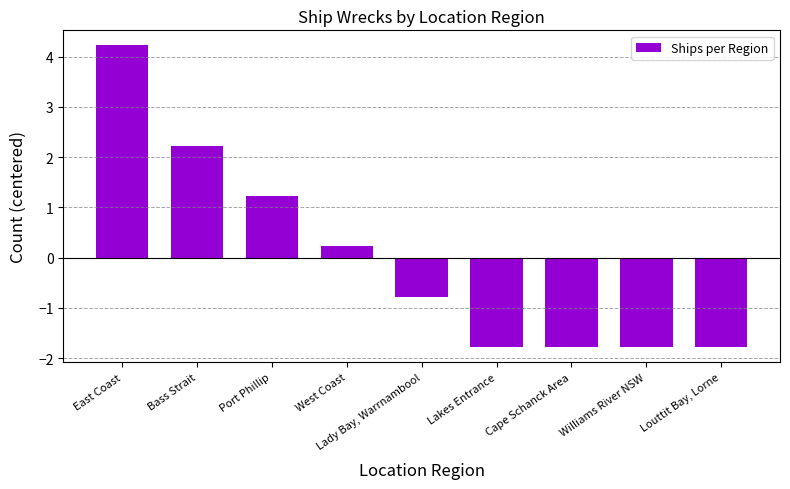

At which category does the chart reach its peak across all series?

East Coast